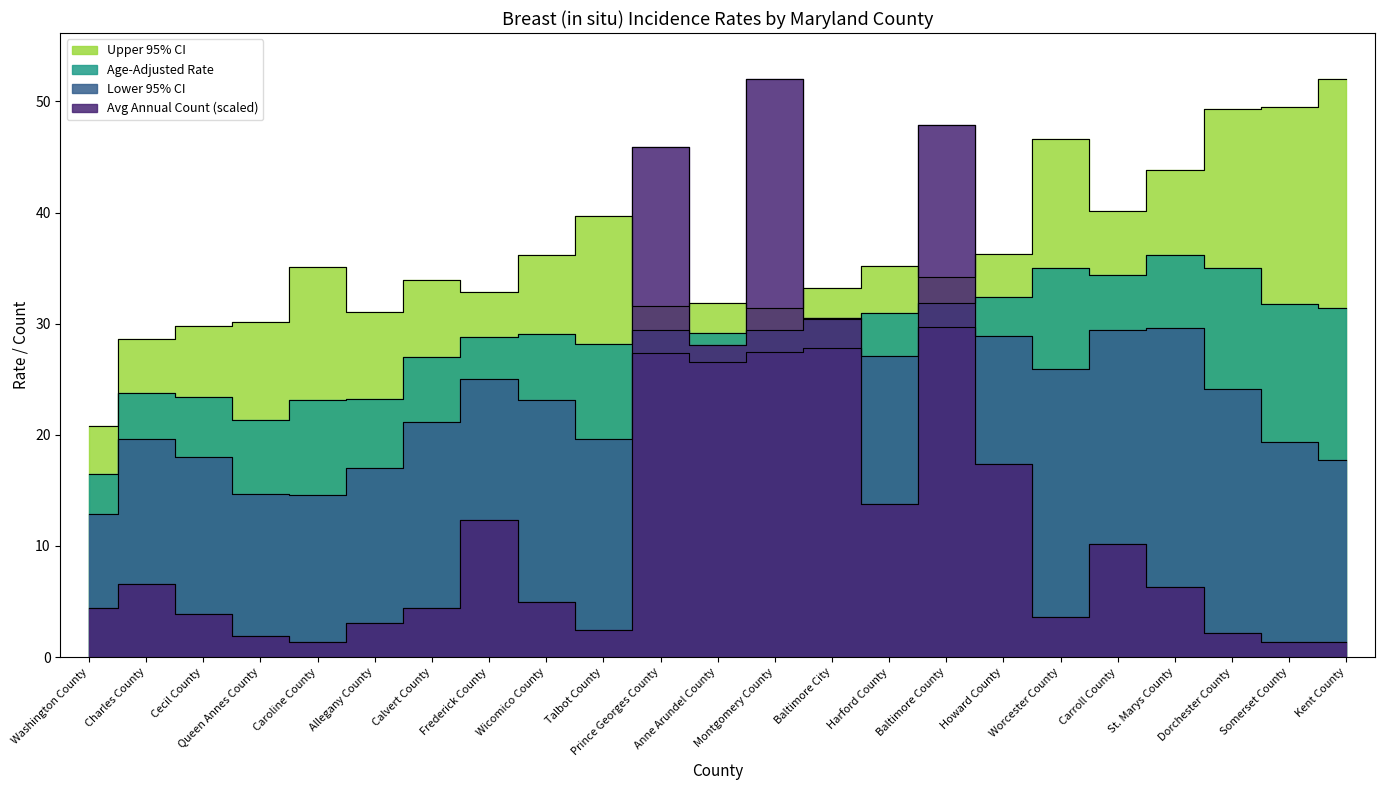

Which series has the widest spread of values?

Average Annual Count